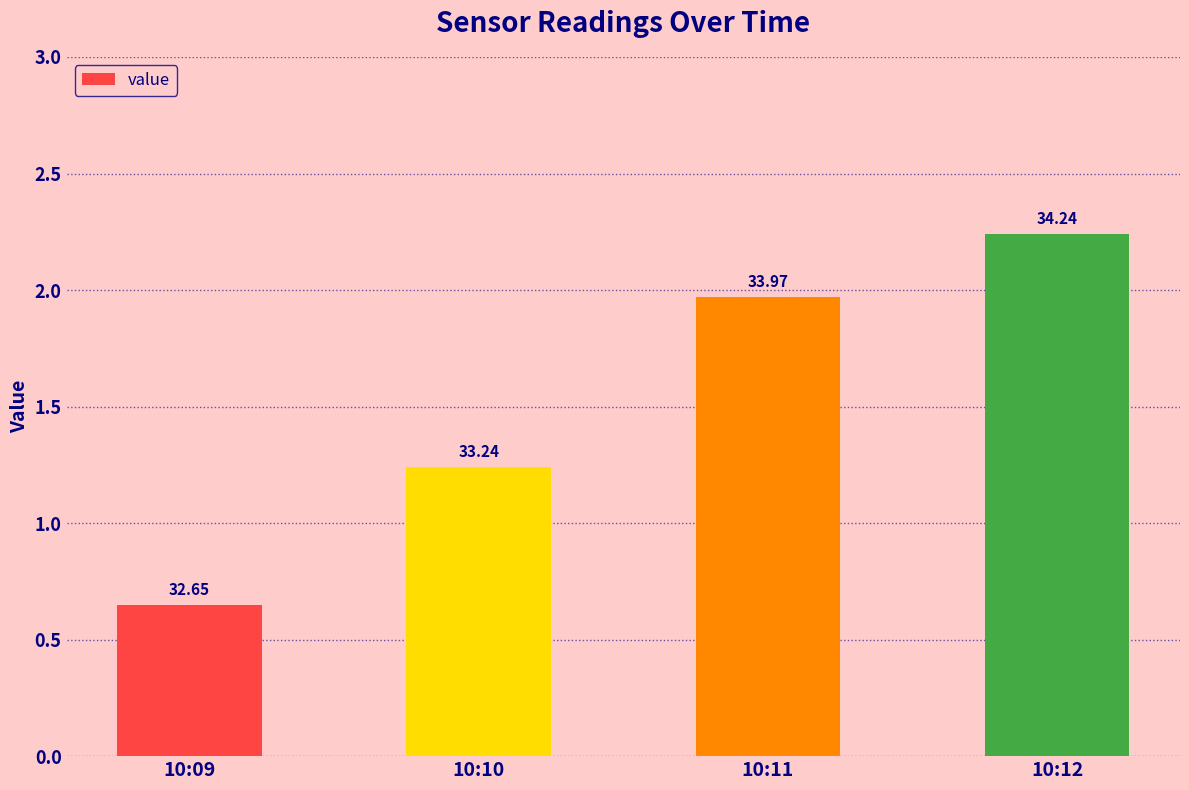

Which category has the lowest value across all series?

10:09